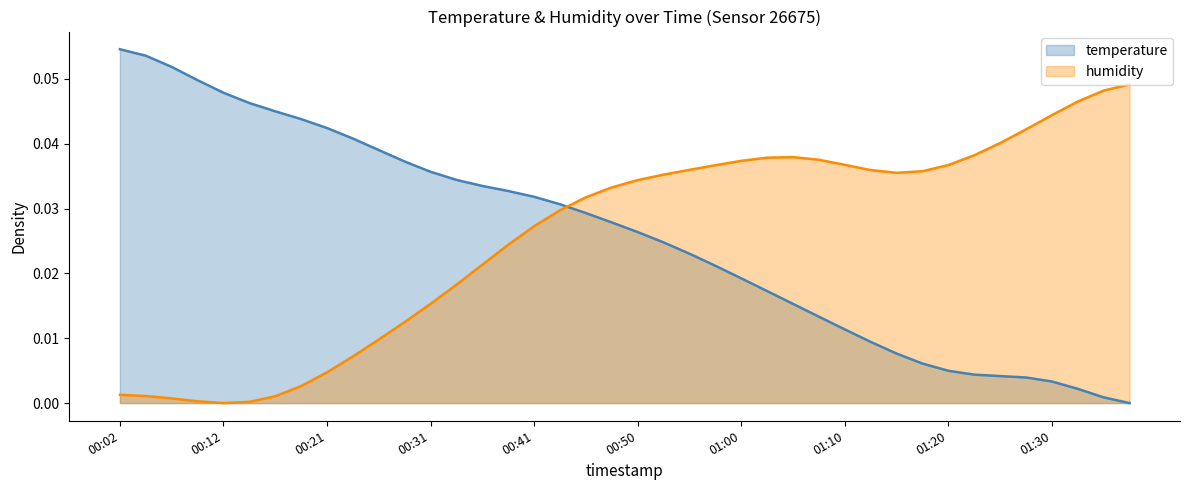

How many intersections are there between humidity and temperature?

1